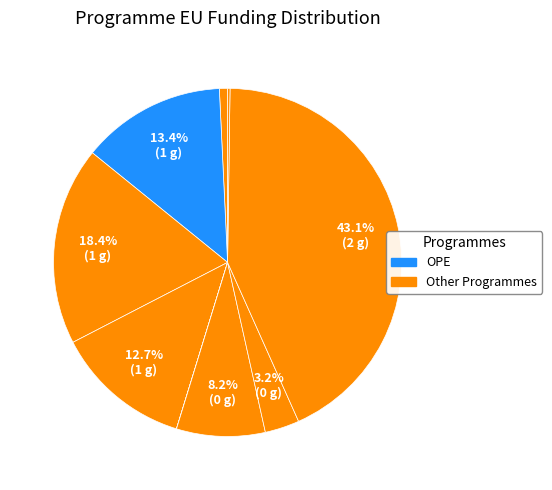

Count the number of slices in the pie.

9